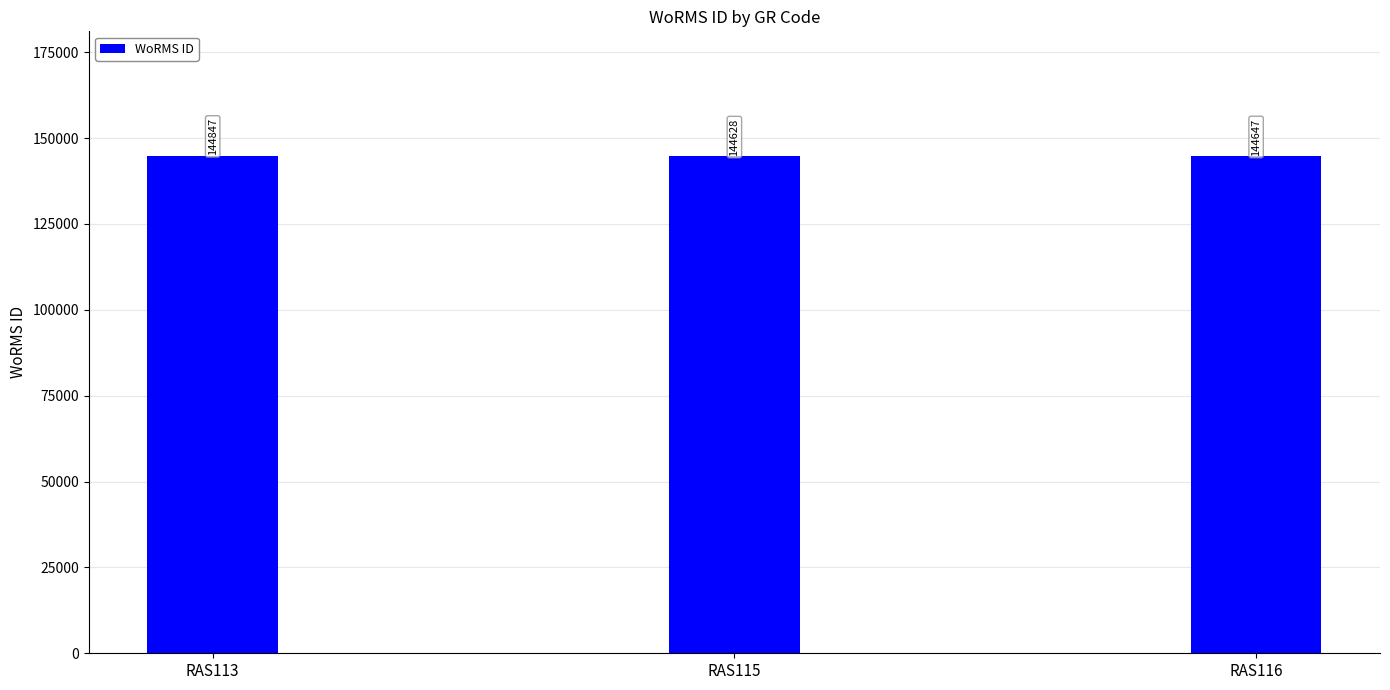

How many data points does each series have?

3